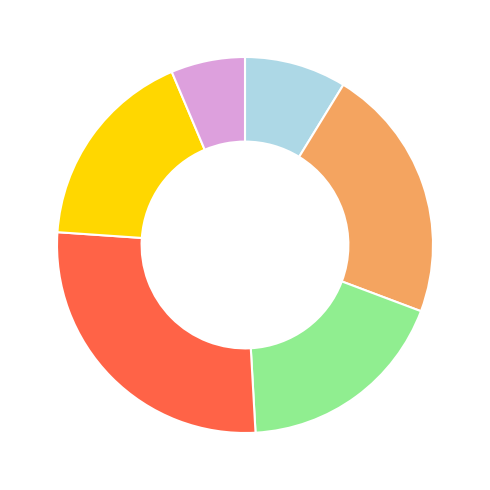

Is there a majority slice in this chart?

No